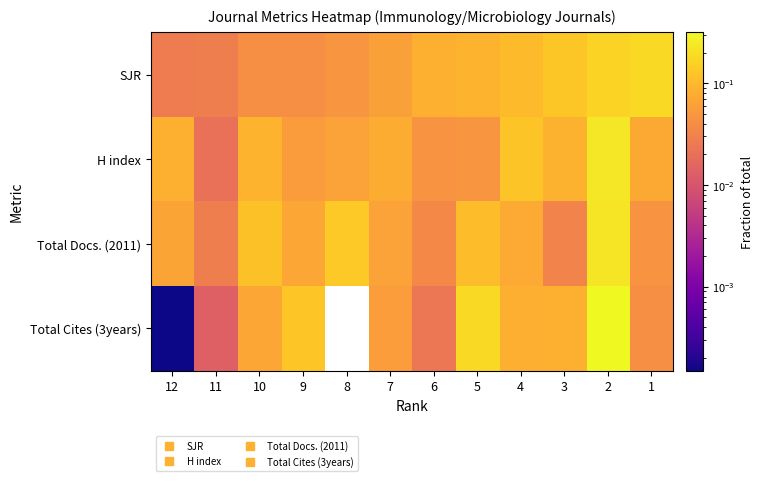

How many categories are shown in the chart?

12